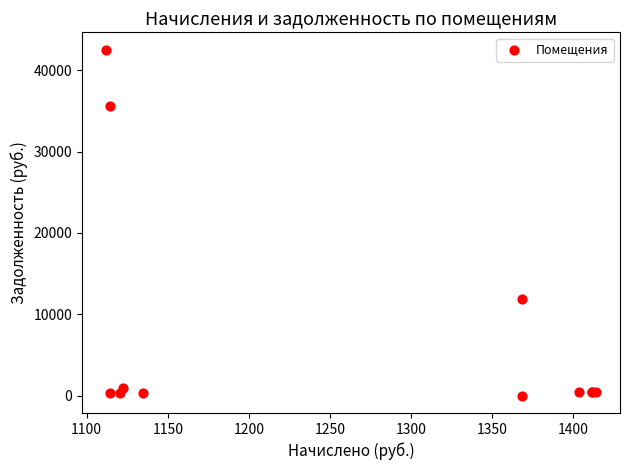

What Y value in the scatter plot is closest to 21269?

11844.8